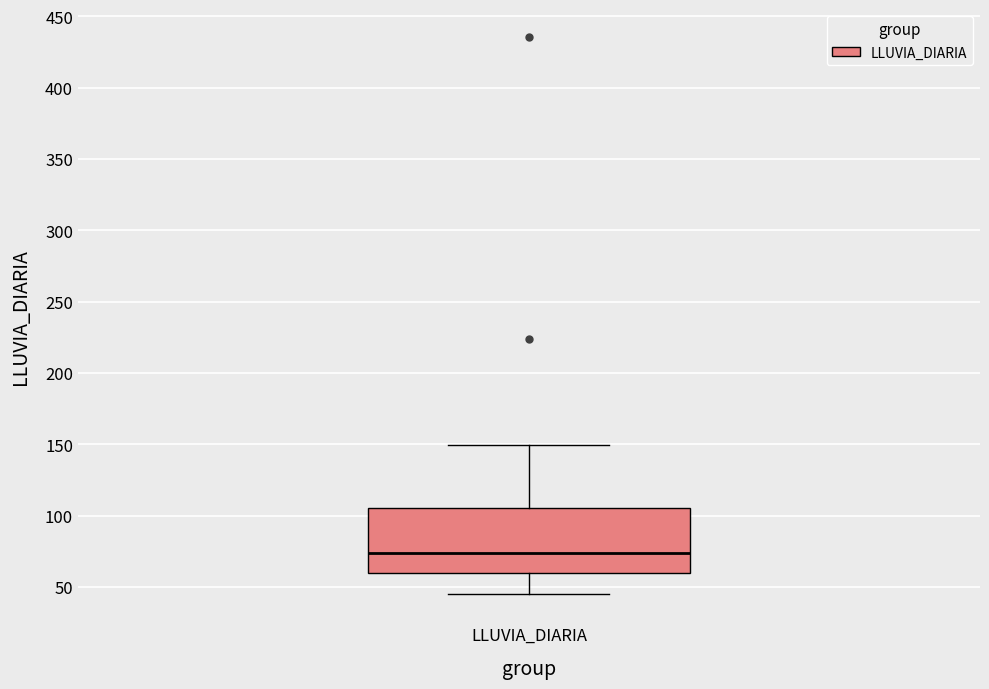

Where is the lower edge of the box for LLUVIA_DIARIA on the y-axis? The values are not printed on the chart, so give them approximately, as read against the axis.

60